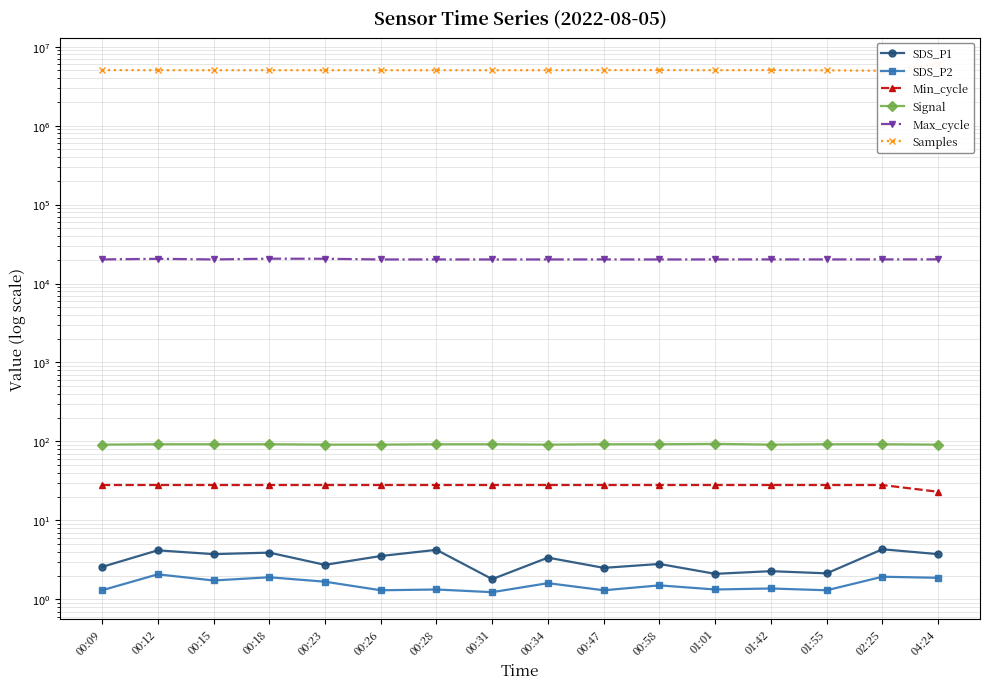

Reading right to left, transcribe all the data shown in this chart.

SDS_P1: 04:24=3.7	02:25=4.3	01:55=2.1	01:42=2.3	01:01=2.1	00:58=2.8	00:47=2.5	00:34=3.4	00:31=1.8	00:28=4.2	00:26=3.5	00:23=2.7	00:18=3.9	00:15=3.7	00:12=4.2	00:09=2.6
SDS_P2: 04:24=1.9	02:25=1.9	01:55=1.3	01:42=1.4	01:01=1.3	00:58=1.5	00:47=1.3	00:34=1.6	00:31=1.2	00:28=1.3	00:26=1.3	00:23=1.7	00:18=1.9	00:15=1.7	00:12=2.1	00:09=1.3
Min_cycle: 04:24=23.0	02:25=28.0	01:55=28.0	01:42=28.0	01:01=28.0	00:58=28.0	00:47=28.0	00:34=28.0	00:31=28.0	00:28=28.0	00:26=28.0	00:23=28.0	00:18=28.0	00:15=28.0	00:12=28.0	00:09=28.0
Signal: 04:24=91.0	02:25=92.0	01:55=92.0	01:42=91.0	01:01=93.0	00:58=92.0	00:47=92.0	00:34=91.0	00:31=92.0	00:28=92.0	00:26=91.0	00:23=91.0	00:18=92.0	00:15=92.0	00:12=92.0	00:09=91.0
Max_cycle: 04:24=20236.0	02:25=20212.0	01:55=20194.0	01:42=20213.0	01:01=20192.0	00:58=20167.0	00:47=20201.0	00:34=20175.0	00:31=20166.0	00:28=20182.0	00:26=20174.0	00:23=20577.0	00:18=20632.0	00:15=20182.0	00:12=20553.0	00:09=20186.0
Samples: 04:24=6026705.0	02:25=4955038.0	01:55=5017466.0	01:42=5050973.0	01:01=5038923.0	00:58=5056817.0	00:47=5055878.0	00:34=5036854.0	00:31=5036240.0	00:28=5035901.0	00:26=5036983.0	00:23=5038401.0	00:18=5036037.0	00:15=5036052.0	00:12=5037066.0	00:09=5054505.0